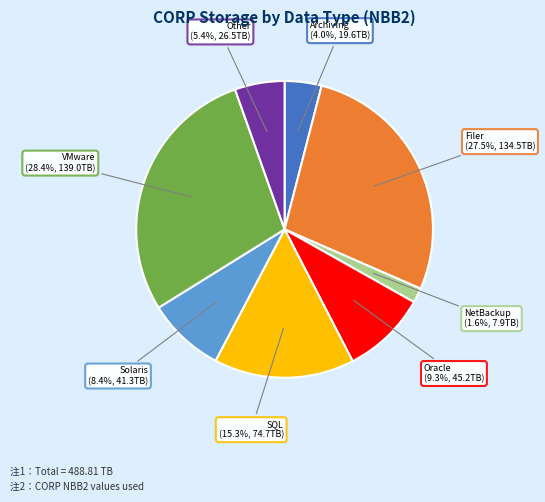

Is the sum of Filer and NetBackup greater than half?

No